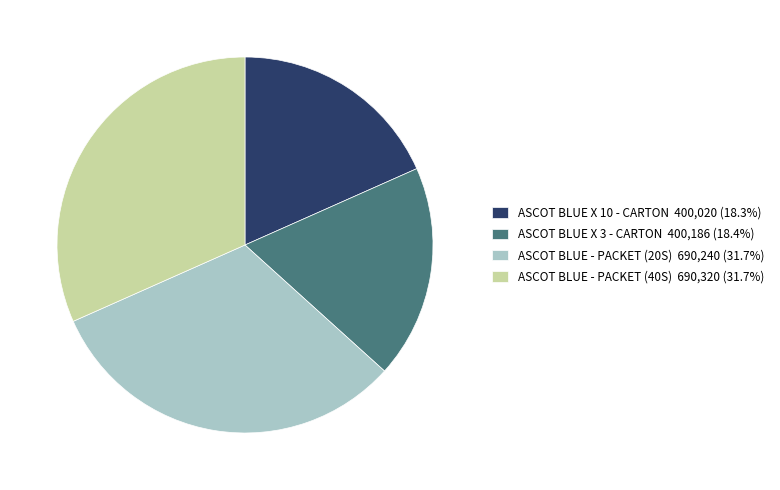

Does any single category account for the majority?

No